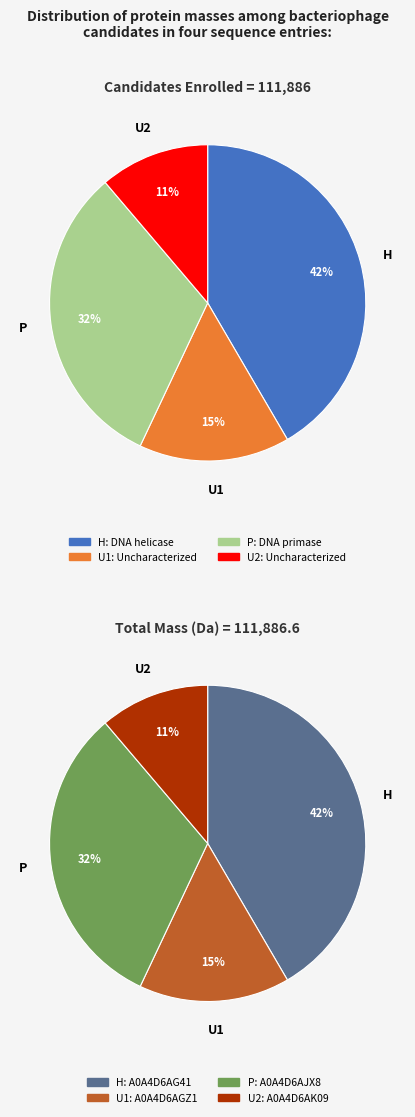

To the nearest percent, what percentage of the pie is A0A4D6AG41
DNA helicase?

42%